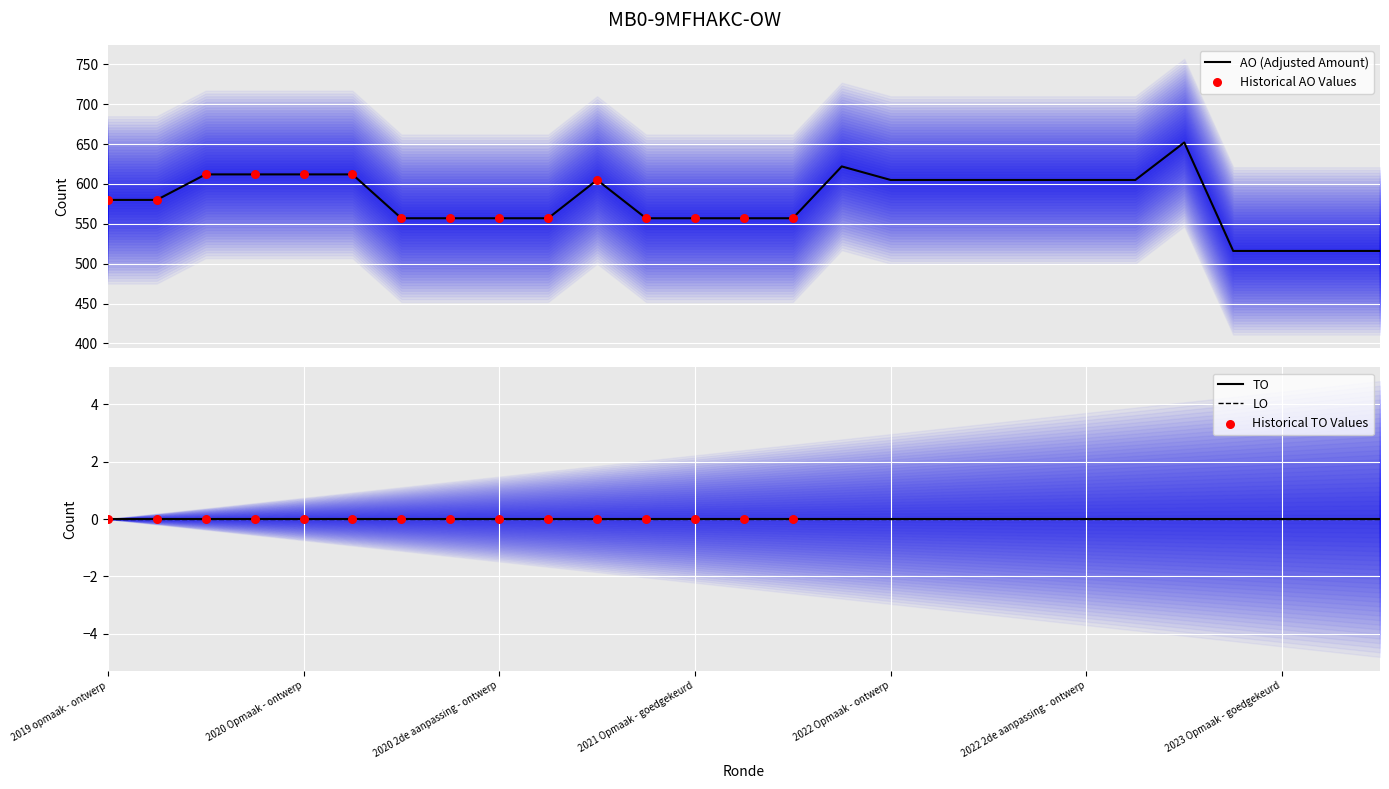

Which series has the largest Y range (max minus min)?

AO